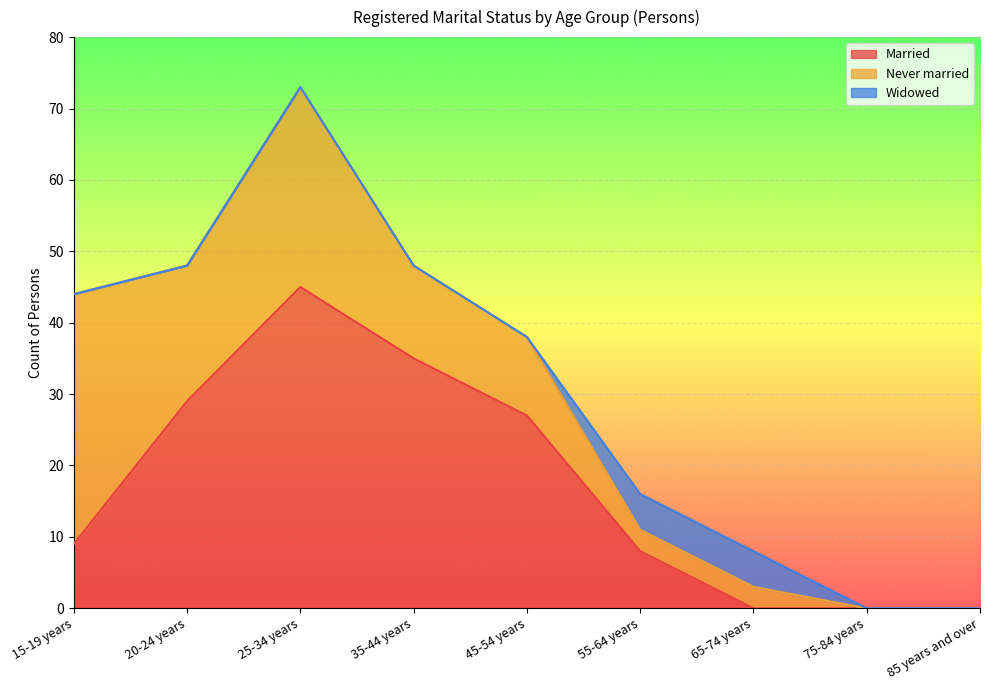

True or false: Widowed has more than 2 interior local peaks.

False